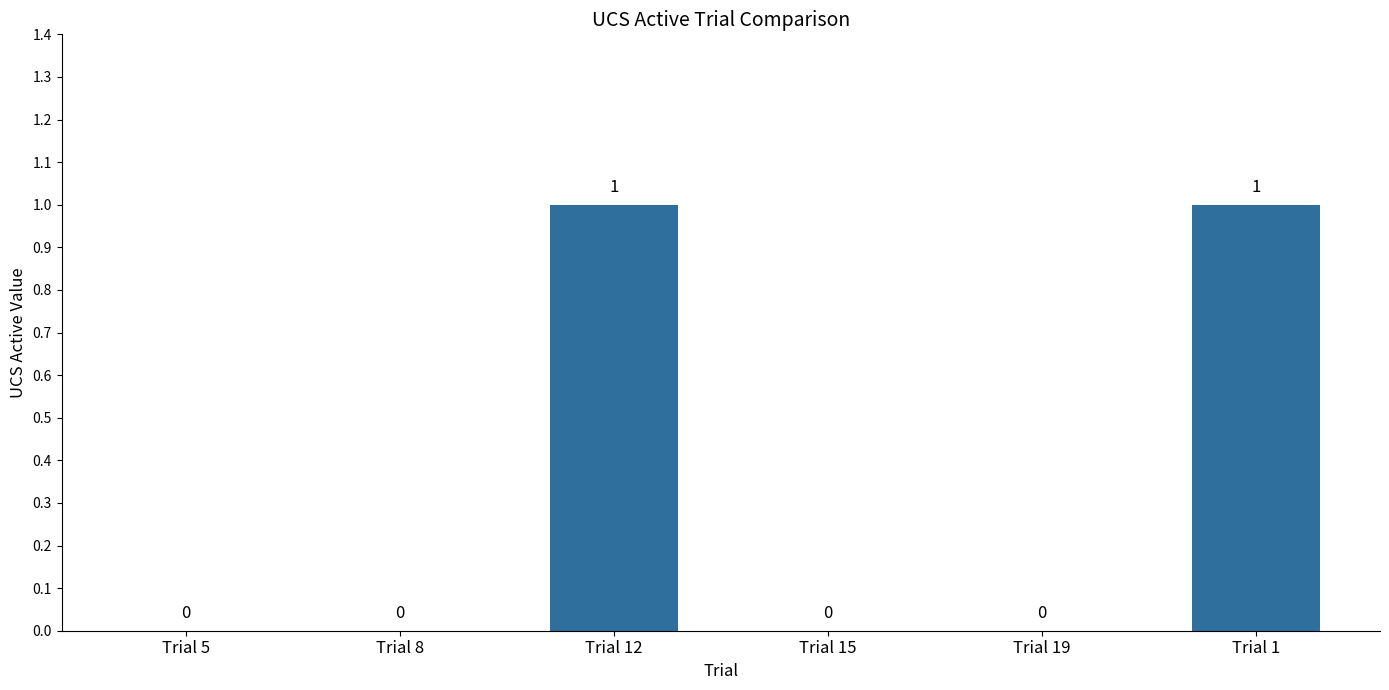

What is the change in value from Trial 5 to Trial 12?

+1